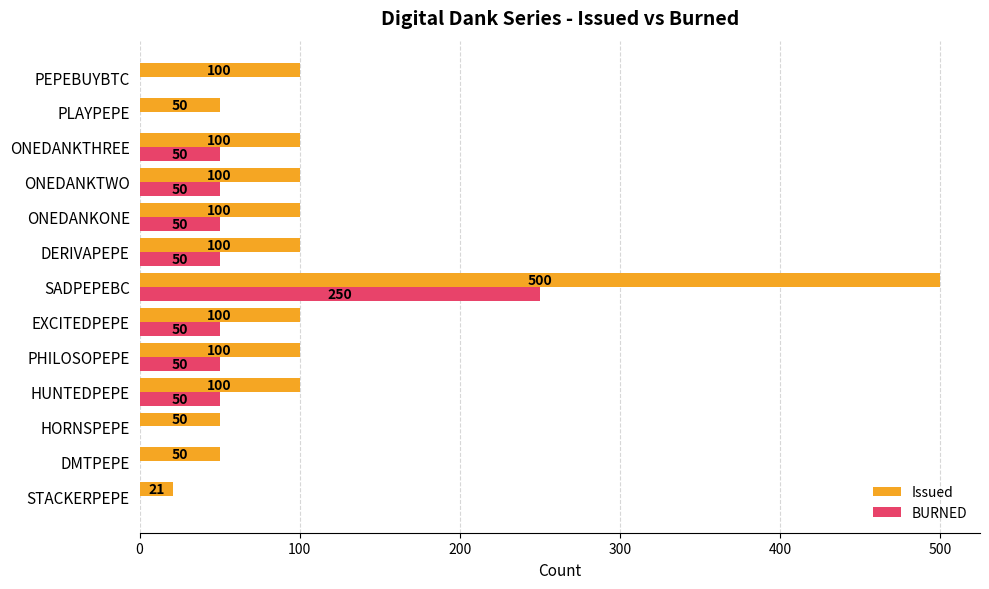

At which label does BURNED reach its peak?

SADPEPEBC